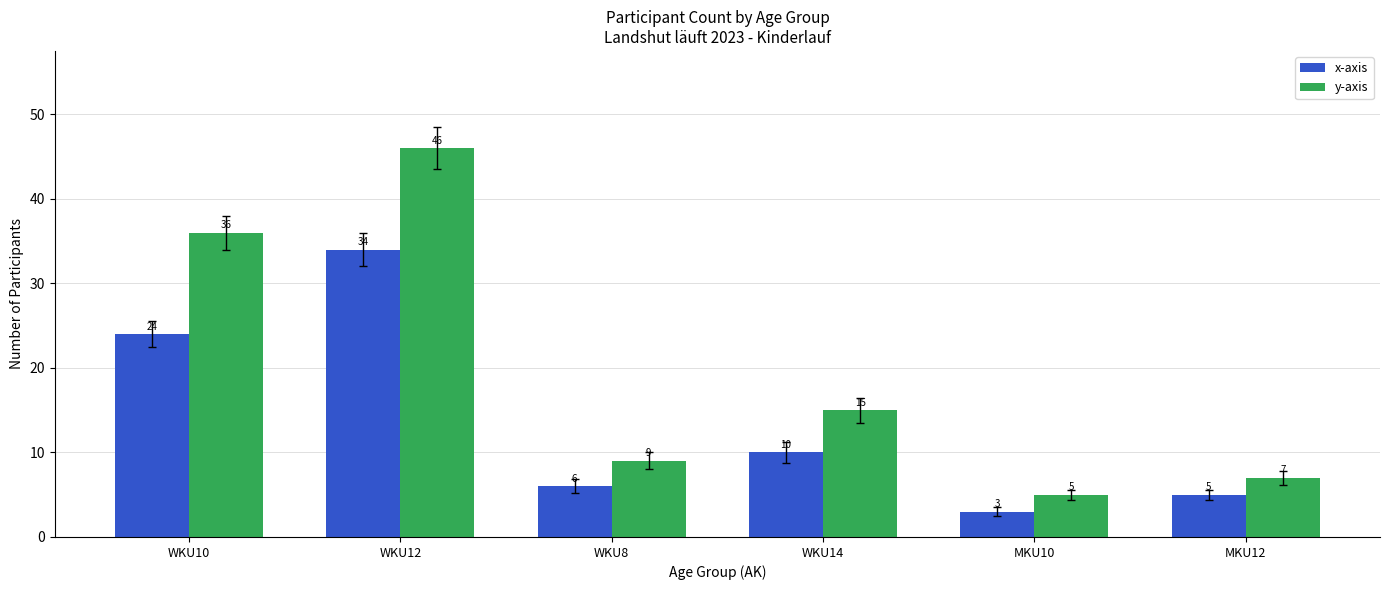

What is the difference between the x-axis values at WKU12 and WKU8?

28